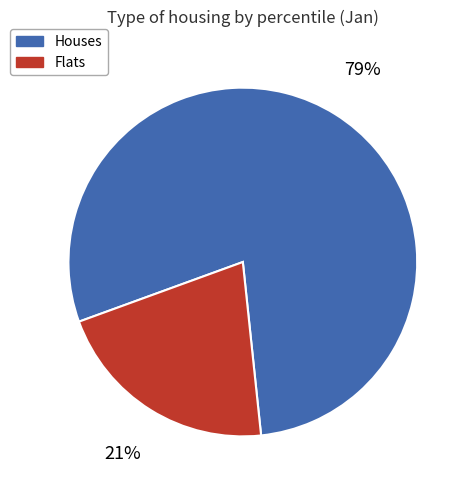

Rank the categories by value from highest to lowest.

Houses, Flats